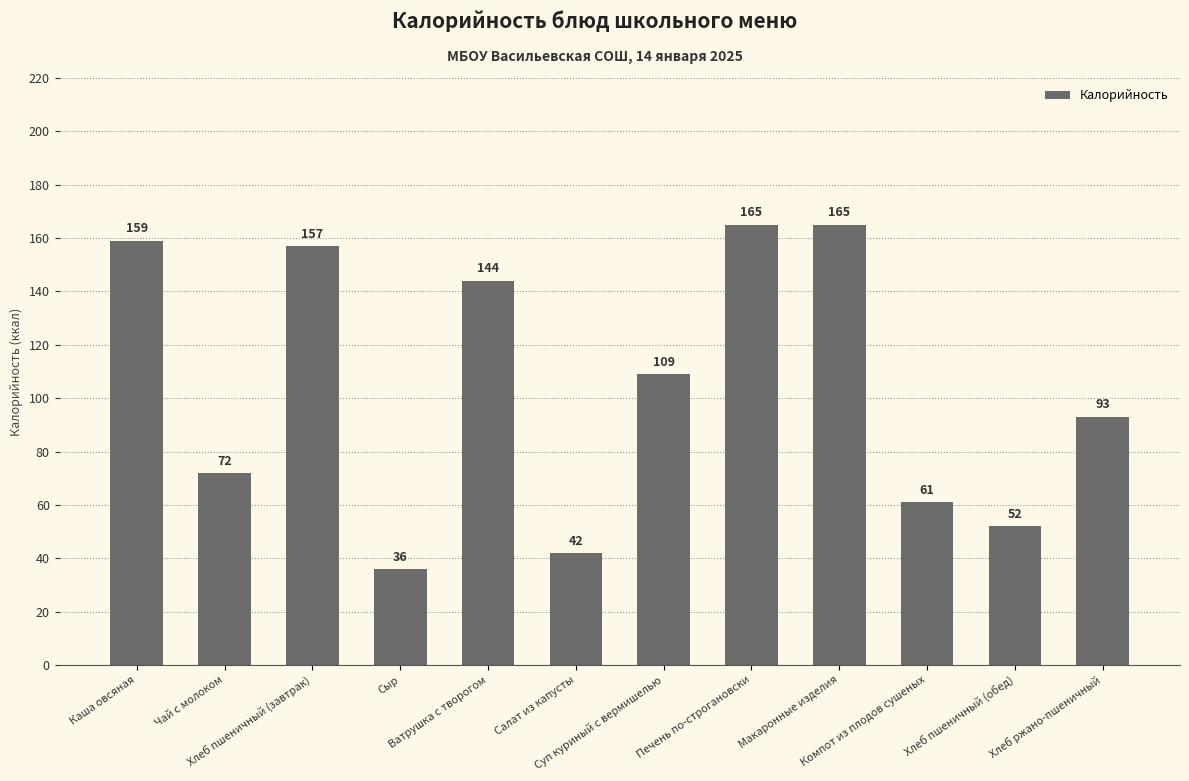

Which has a higher value, Суп куриный с вермишелью or Ватрушка с творогом?

Ватрушка с творогом